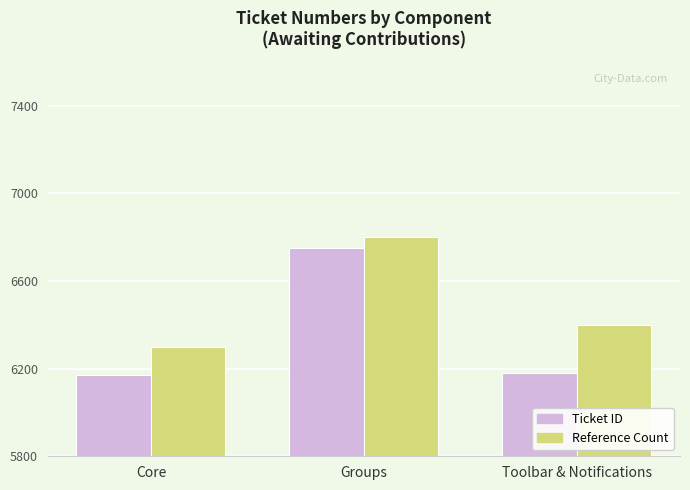

How many values in the Ticket ID series are below 6179?

1